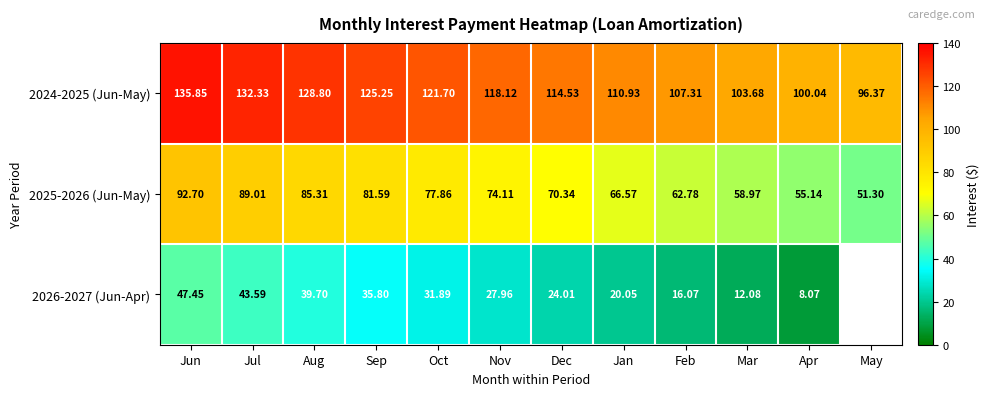

The value of 2024-2025 (Jun-May) at Aug is 217.2. True or false?

False